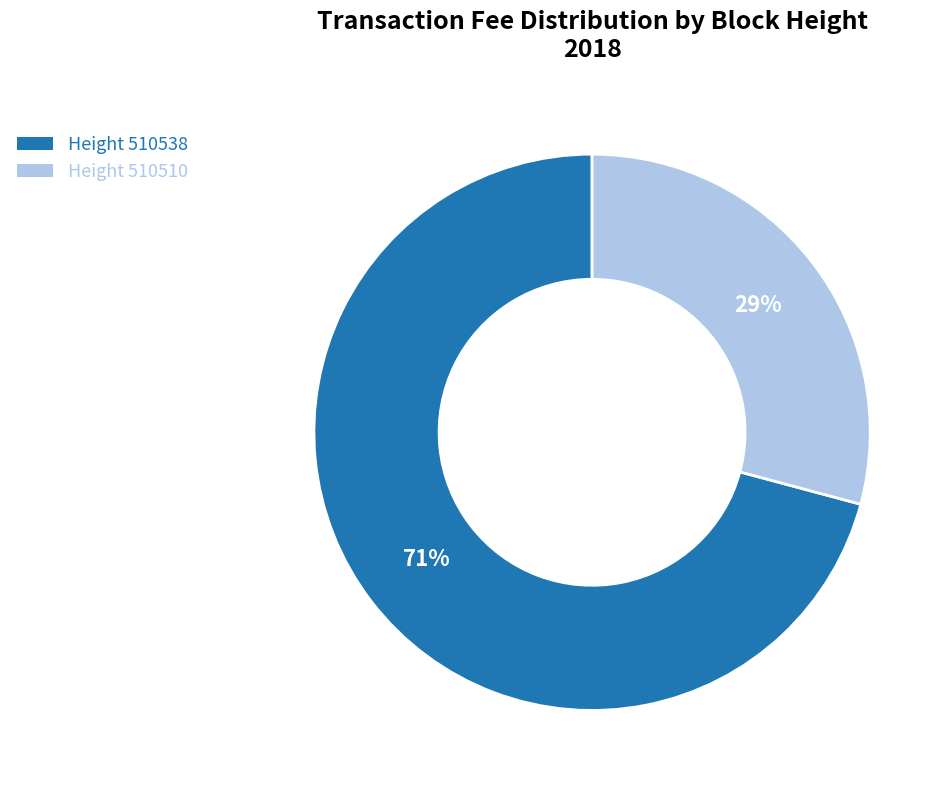

To the nearest percent, what is the average slice percentage?

50%